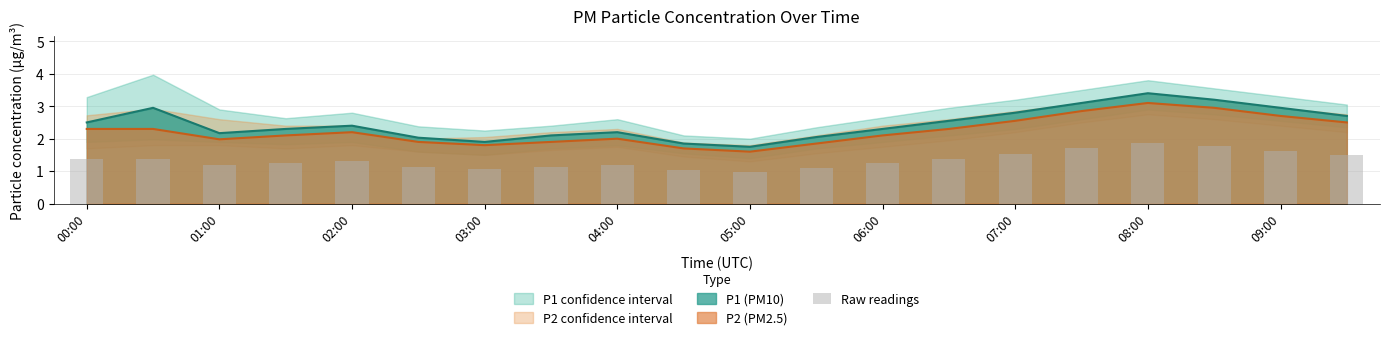

What is the difference between the maximum and minimum values?

0.9